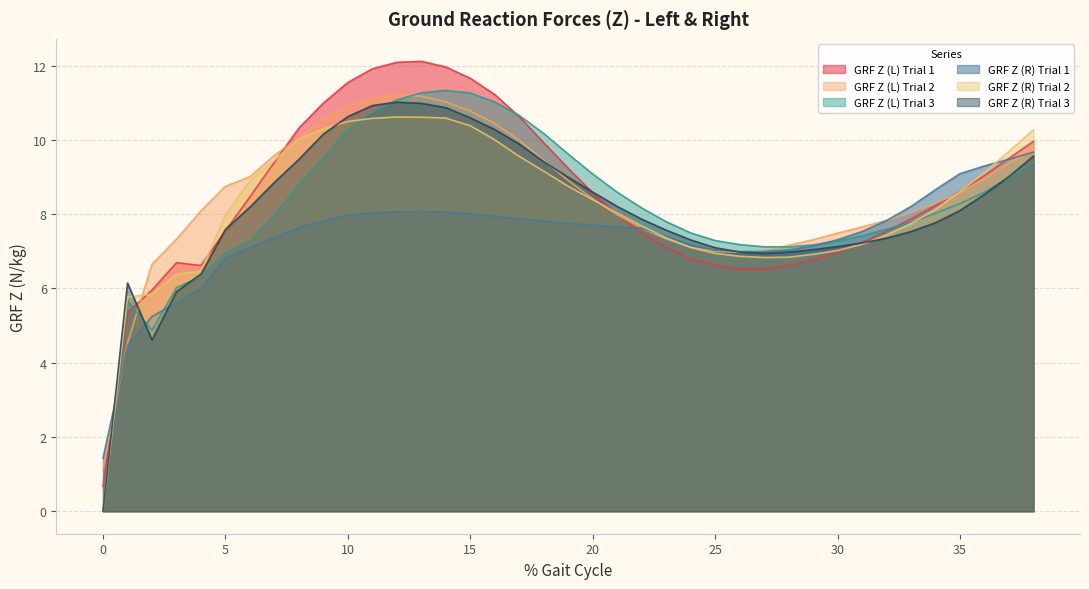

What are all the series names shown in the legend?

GRF Z (L) Trial 1, GRF Z (L) Trial 2, GRF Z (L) Trial 3, GRF Z (R) Trial 1, GRF Z (R) Trial 2, GRF Z (R) Trial 3